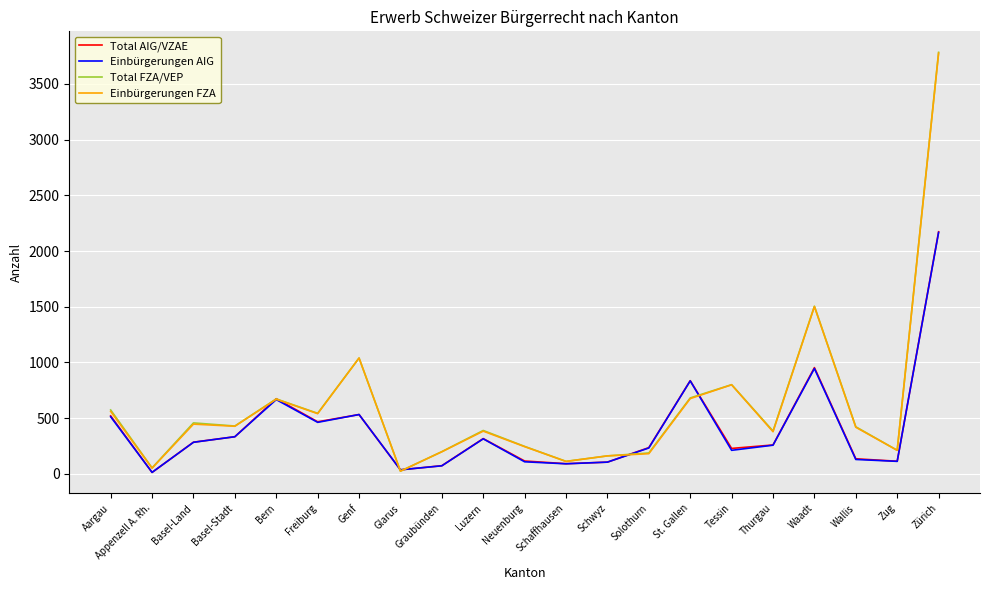

True or false: Einbürgerungen AIG and Einbürgerungen FZA intersect in this chart.

True